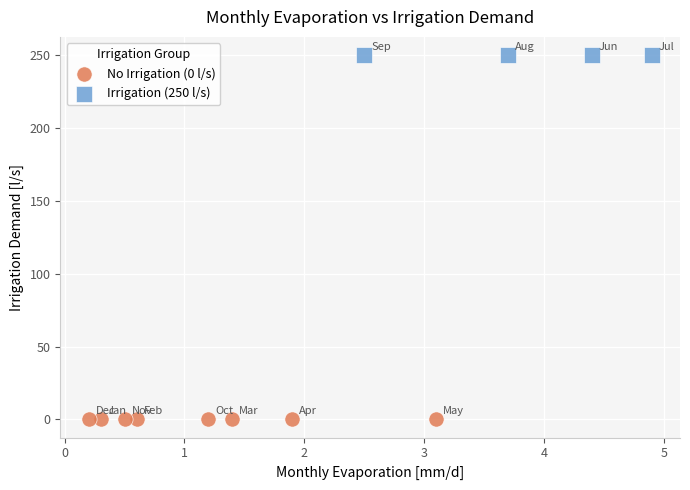

Which series reaches the minimum Y coordinate?

No Irrigation (0 l/s)